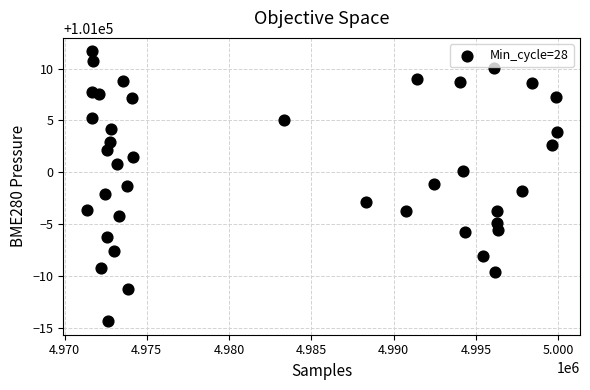

What is the range of X values (max minus min)?

28555.0